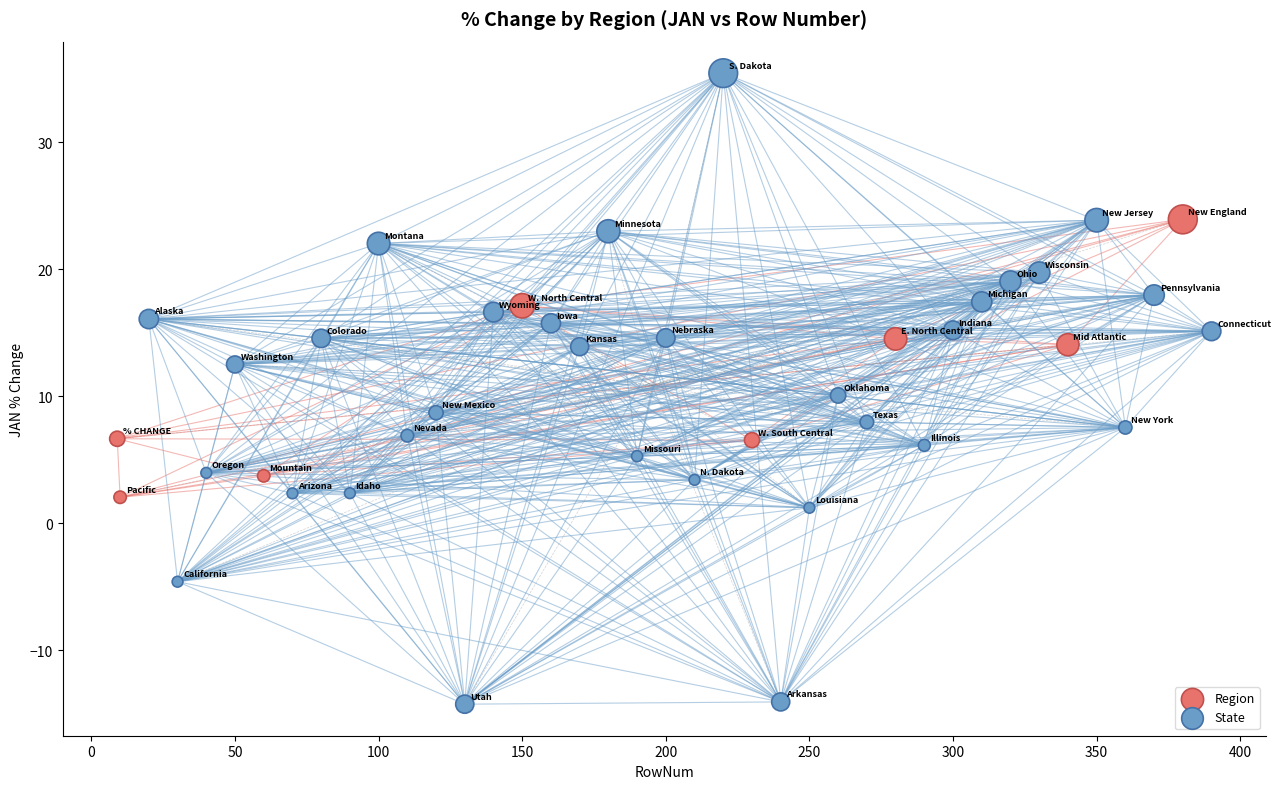

Which series reaches the maximum Y coordinate?

State